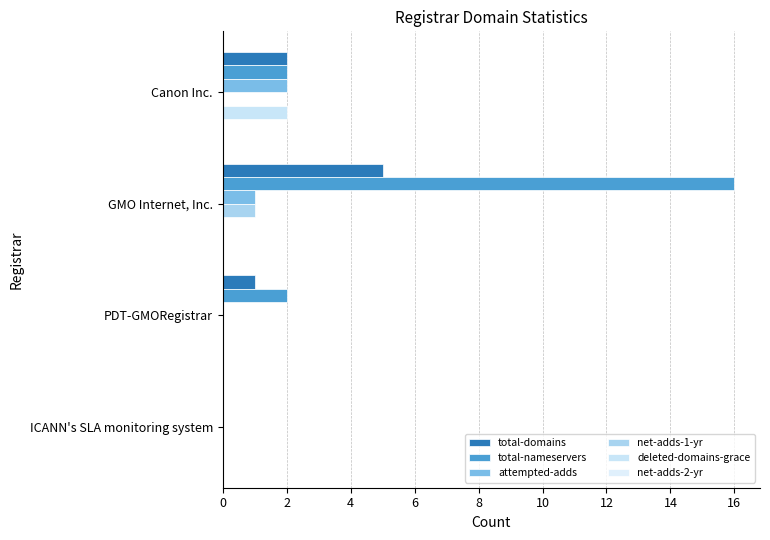

How many series are shown in this chart?

5